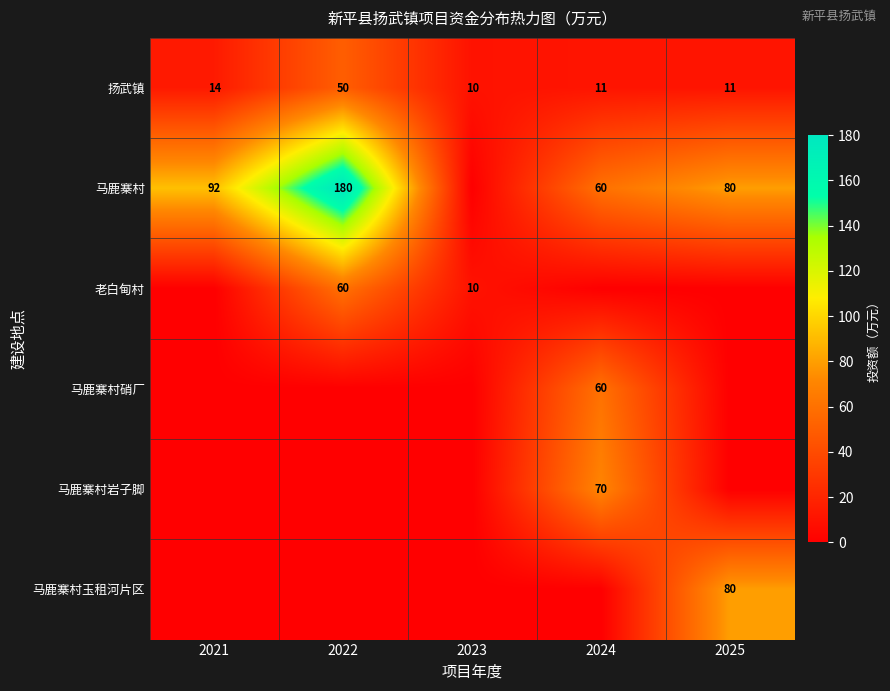

The value of 扬武镇 at 2025 is 11. True or false?

True